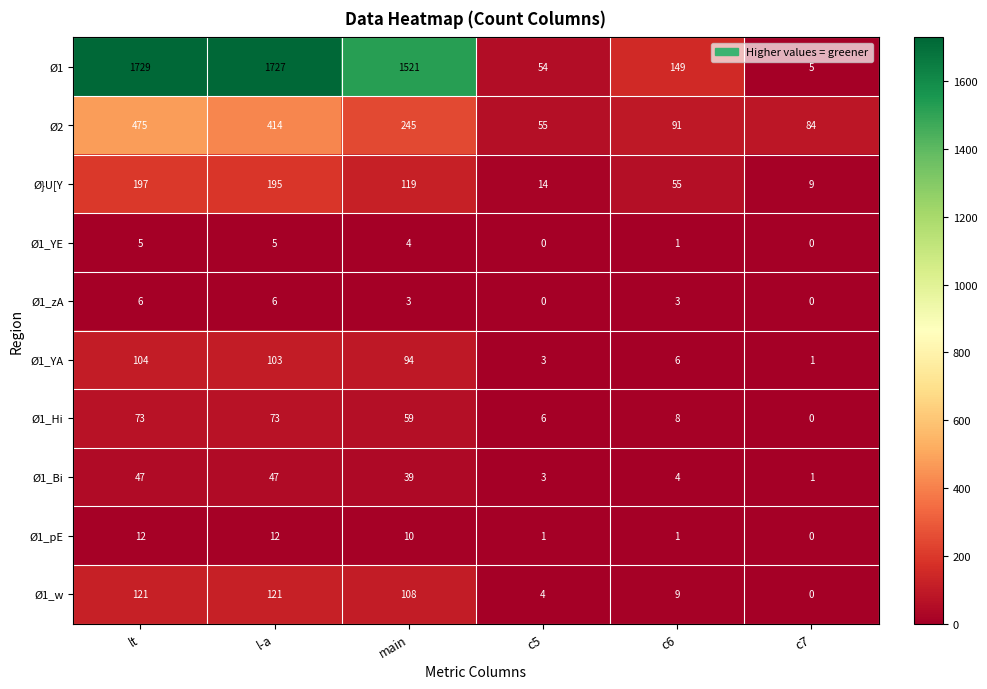

What is the approximate value of Ø1_Hi at c6?

8